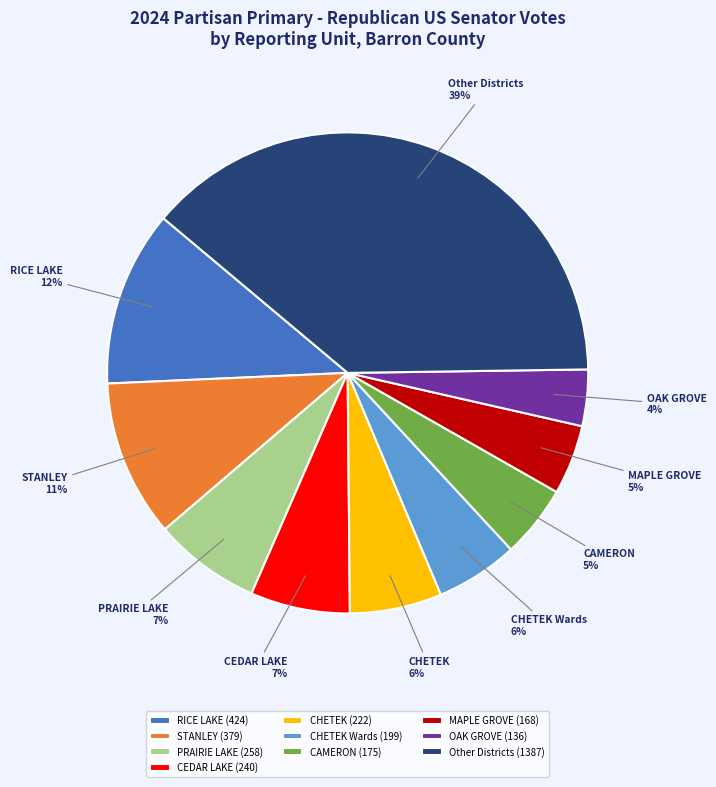

To the nearest percent, what is the difference between the OAK GROVE (136) and CAMERON (175) slice percentages?

1%